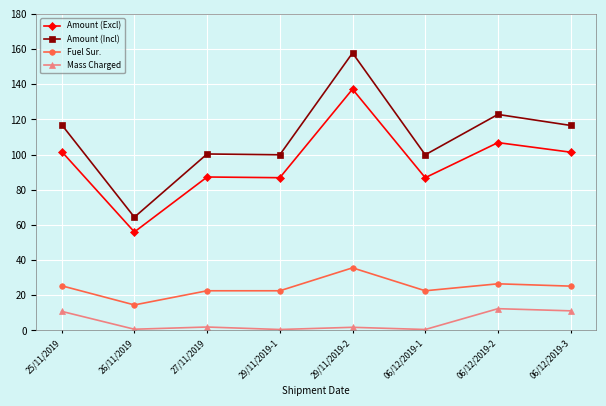

True or false: Fuel Sur. and Amount (Incl) intersect in this chart.

False